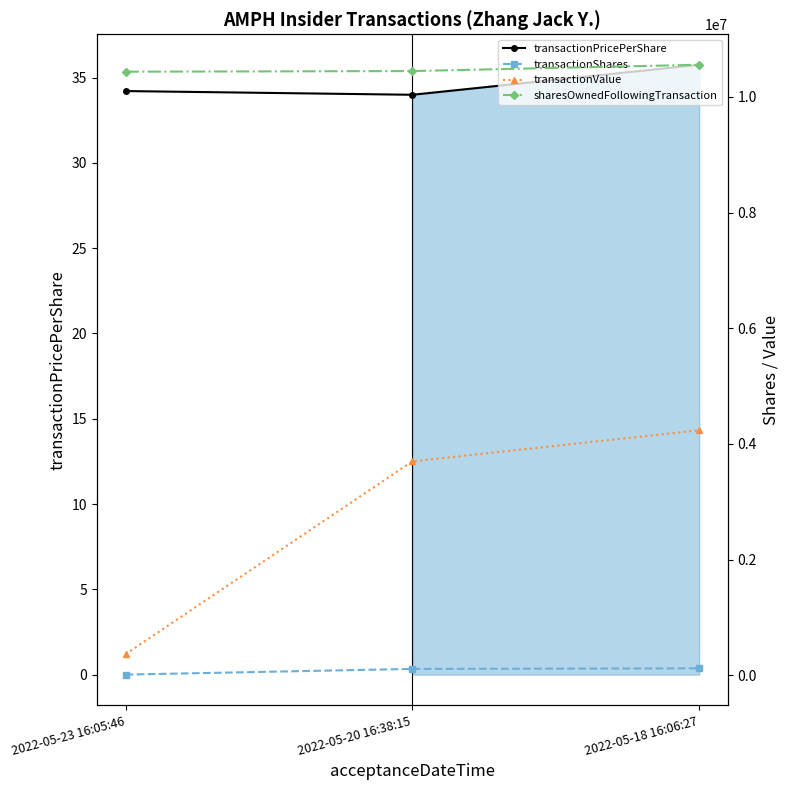

What position from the right is 2022-05-18 16:06:27?

1